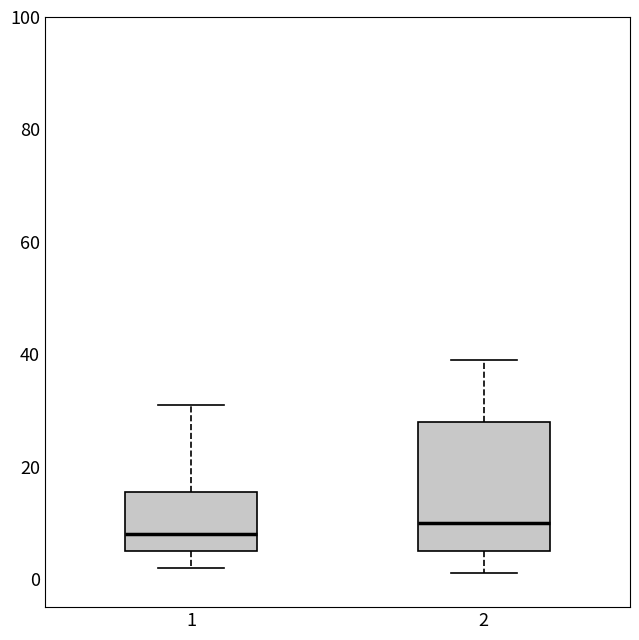

Reading left to right, read every box against the y-axis: the position of its median line, the range the box covers, and the ends of its whiskers. The values are not printed on the chart, so give them approximately, as read against the axis.

1: median 8, box 6 to 16, whiskers 2 to 32
2: median 10, box 6 to 28, whiskers 2 to 40